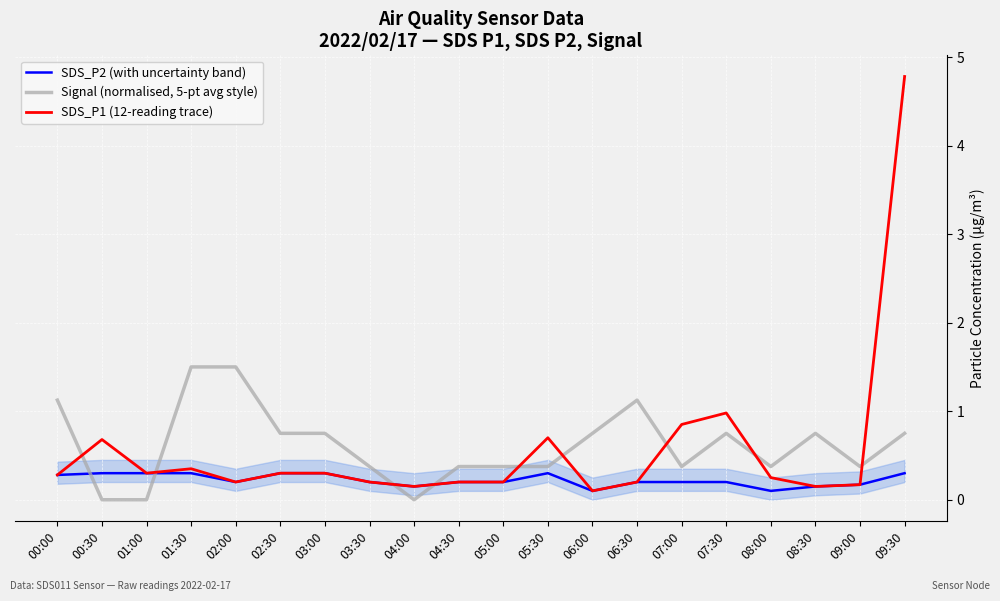

True or false: SDS_P2 (with uncertainty band) has a value of 0.3 at 01:00.

True